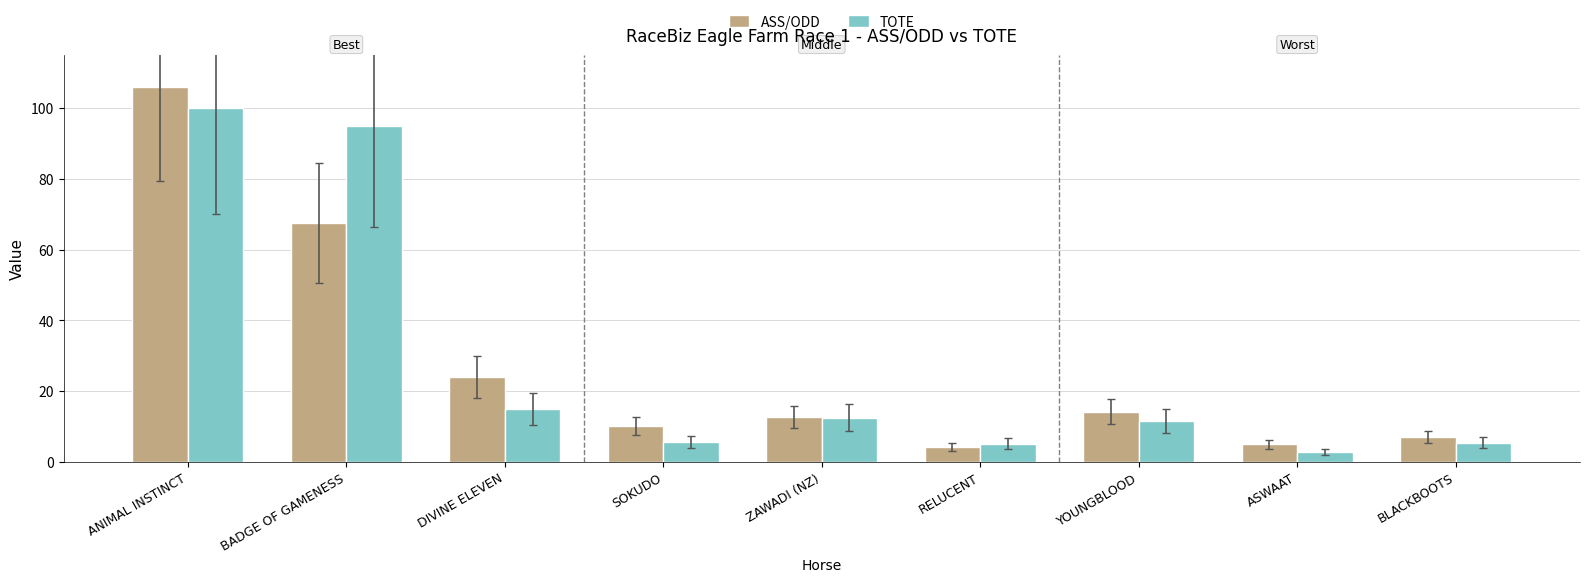

List the series in order of their peak value, lowest first.

TOTE, ASS/ODD